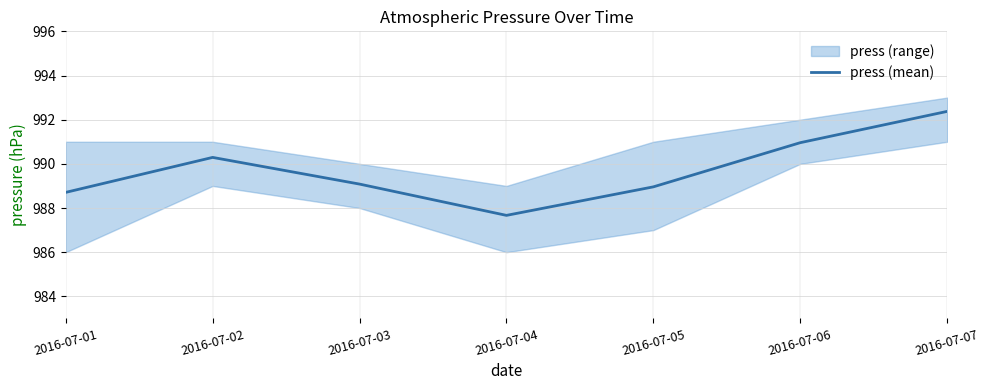

What is the value of the 6th point from the left?

991.0